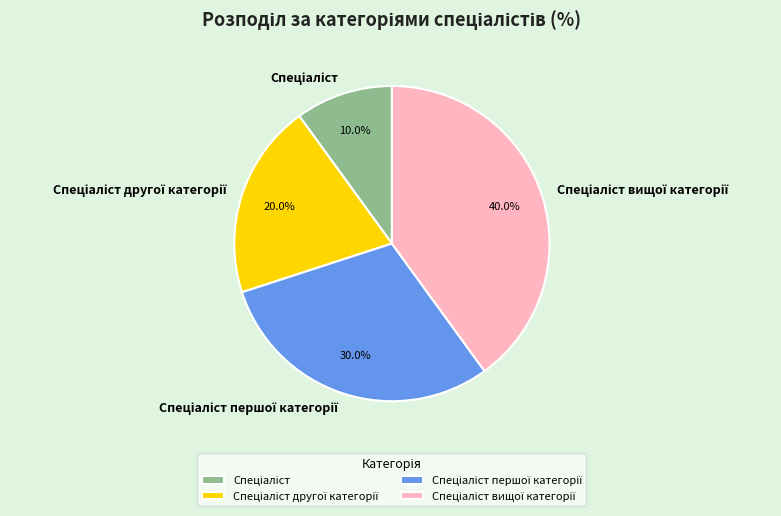

Is there any slice that represents more than half of the pie?

No